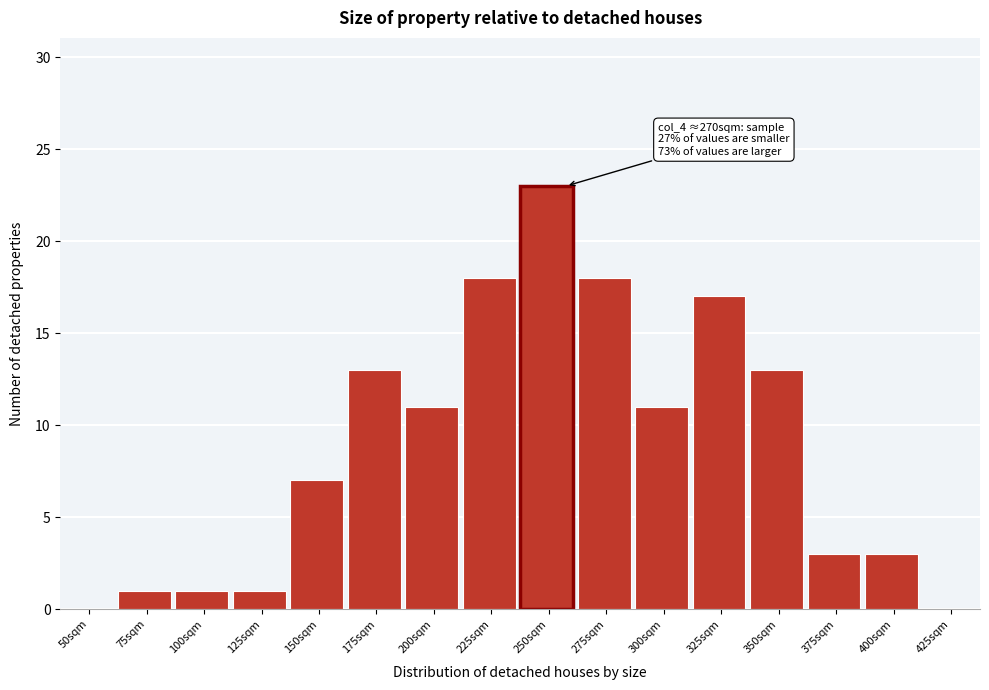

Reading right to left, transcribe all the data shown in this chart.

425sqm=0	400sqm=3	375sqm=3	350sqm=13	325sqm=17	300sqm=11	275sqm=18	250sqm=23	225sqm=18	200sqm=11	175sqm=13	150sqm=7	125sqm=1	100sqm=1	75sqm=1	50sqm=0